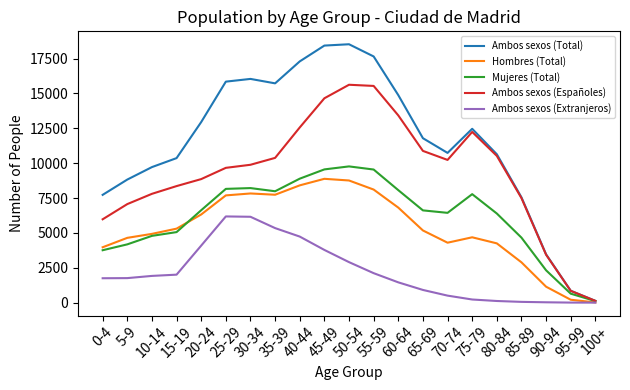

Rank the series at 65-69 from lowest to highest value.

Ambos sexos (Extranjeros), Hombres (Total), Mujeres (Total), Ambos sexos (Españoles), Ambos sexos (Total)